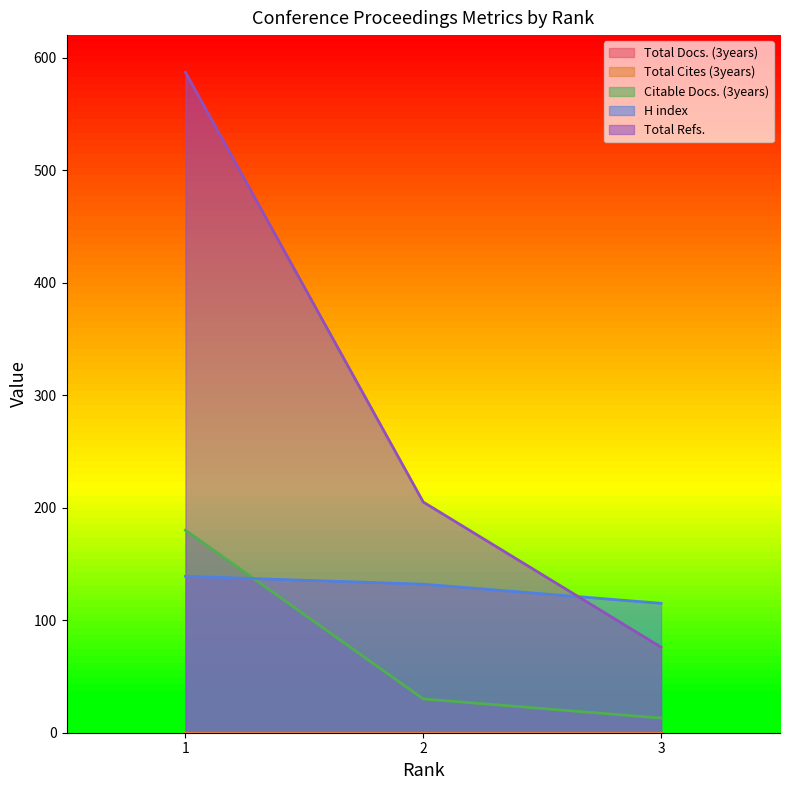

What is the value of the Total Refs. point at the 3rd from the left?

76